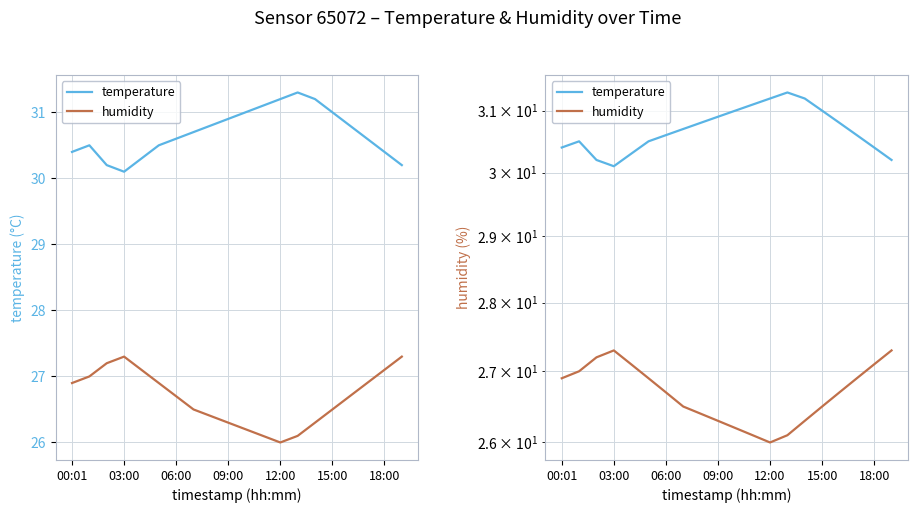

Reading left to right, list all the values displayed in this chart.

temperature: 30.4	30.5	30.2	30.1	30.3	30.5	30.6	30.7	30.8	30.9	31.0	31.1	31.2	31.3	31.2	31.0	30.8	30.6	30.4	30.2
humidity: 26.9	27.0	27.2	27.3	27.1	26.9	26.7	26.5	26.4	26.3	26.2	26.1	26.0	26.1	26.3	26.5	26.7	26.9	27.1	27.3